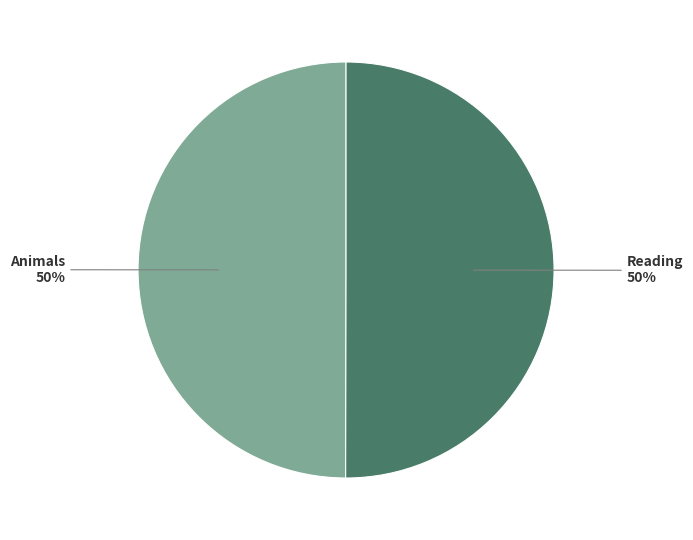

To the nearest percent, what is the combined percentage of Reading and Animals?

100%